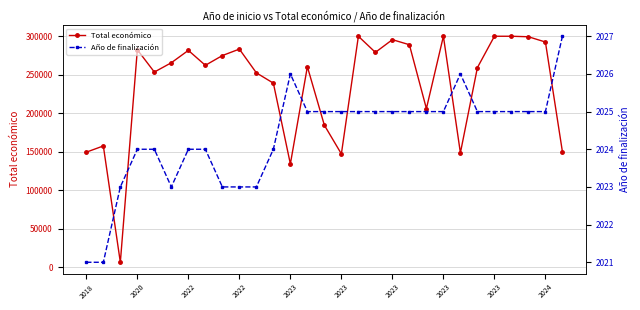

Which has a higher value, 27 or 28?

27